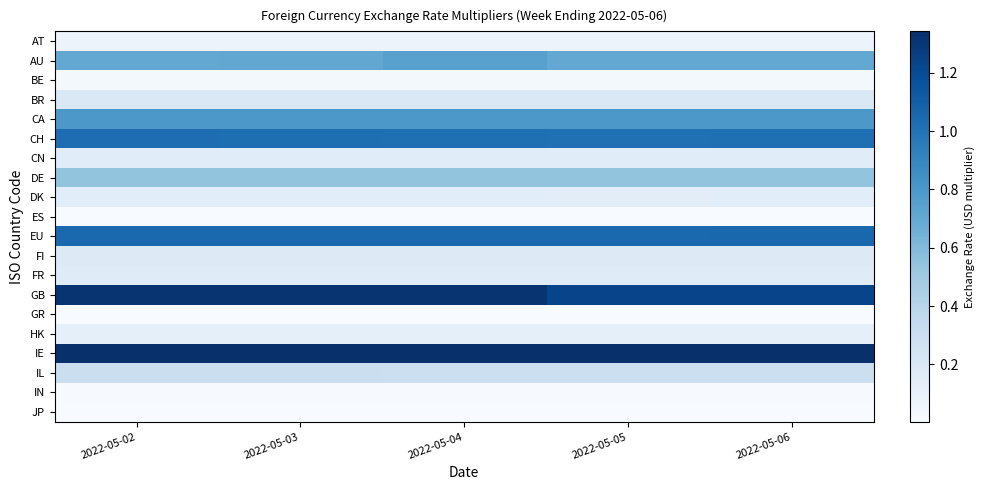

Rank the series at 2022-05-06 from highest to lowest value.

IE, GB, EU, CH, CA, AU, DE, IL, BR, FI, FR, CN, DK, HK, AT, BE, IN, JP, ES, GR